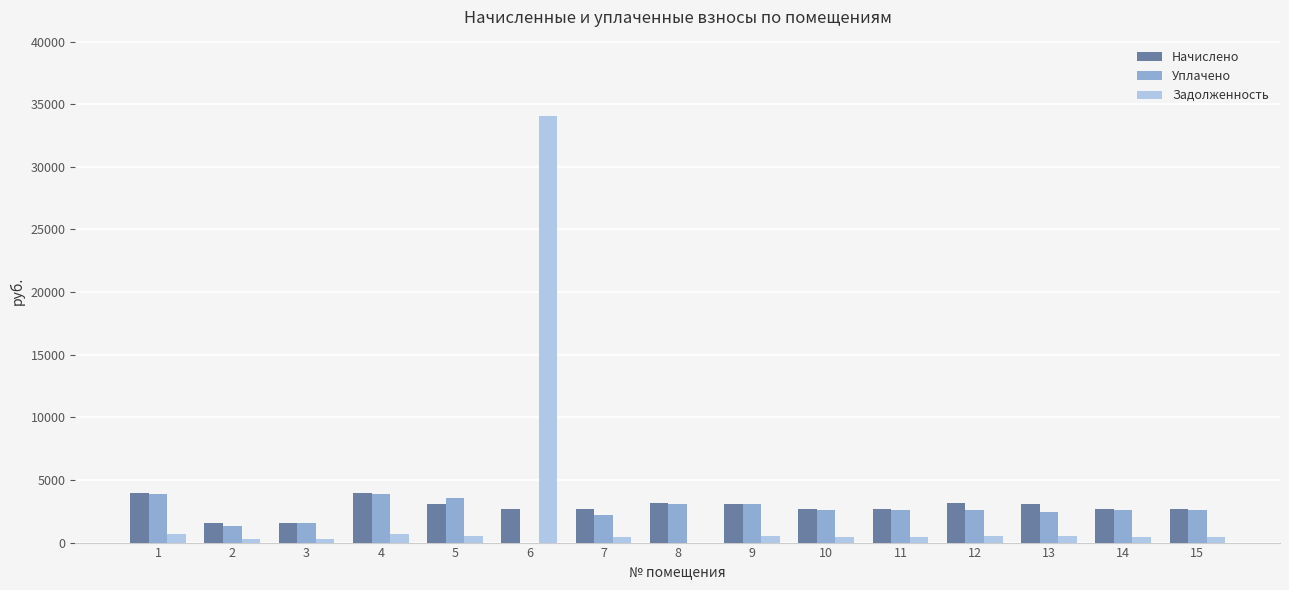

How many groups of bars are there?

15